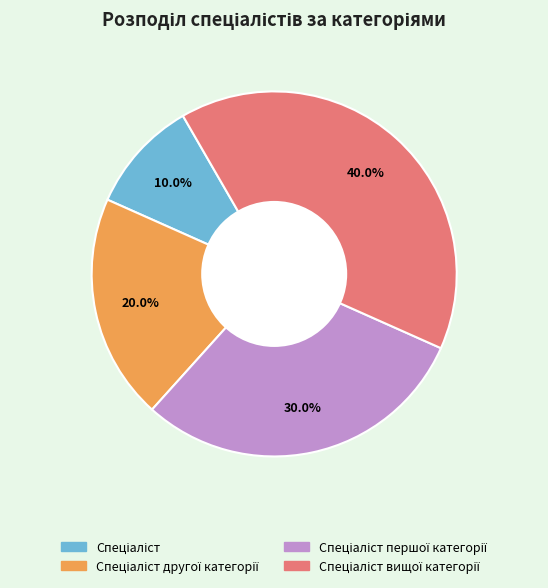

Does any single category account for the majority?

No